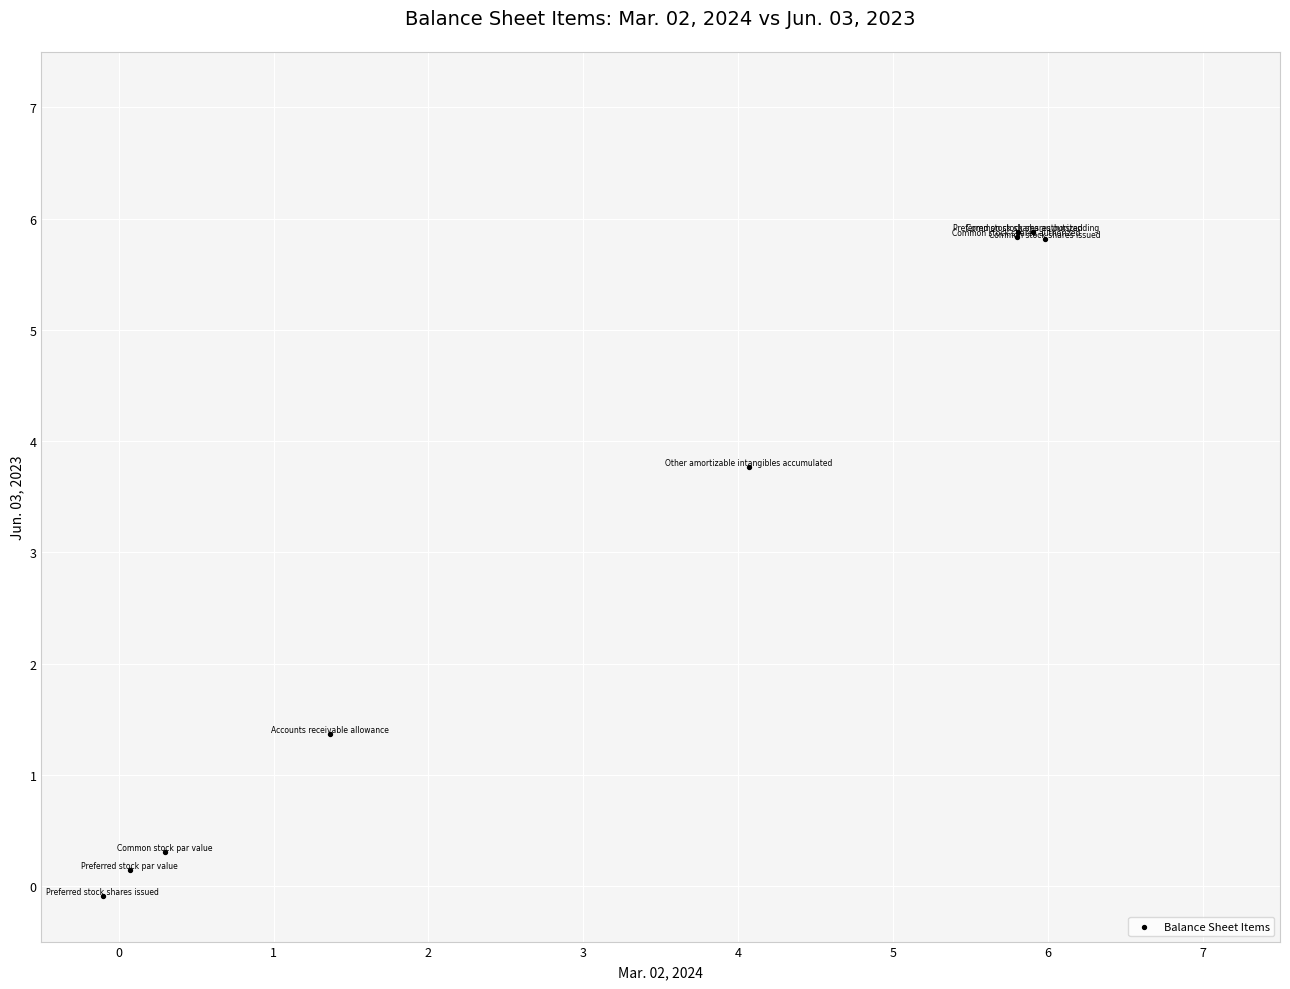

What Y value in the scatter plot is closest to 2?

1.4